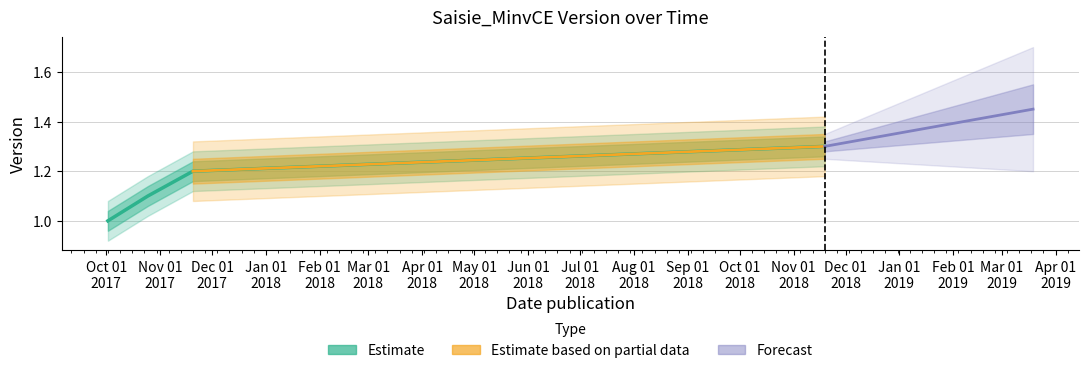

The chart shows a value of 0.7 at 2018-11-19. True or false?

False